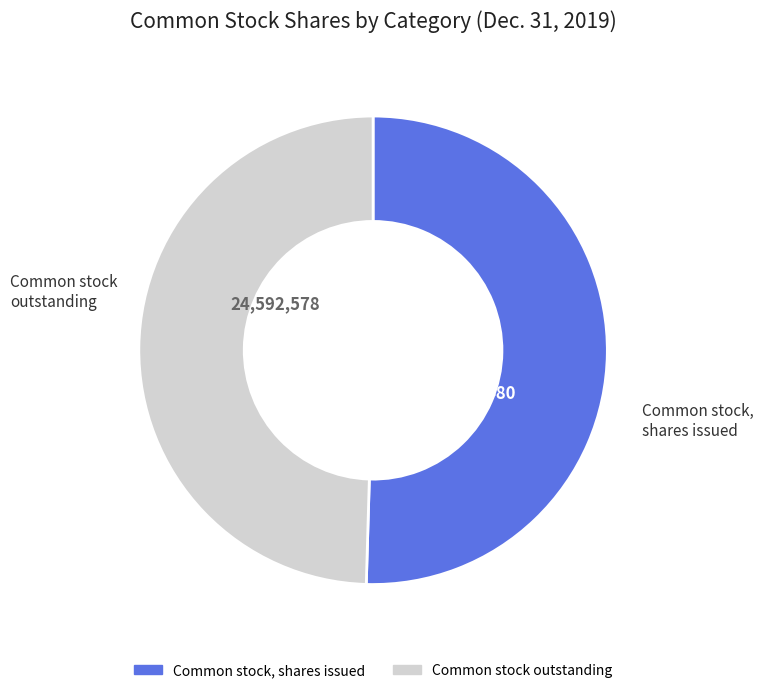

Is there any slice that represents more than half of the pie?

Yes